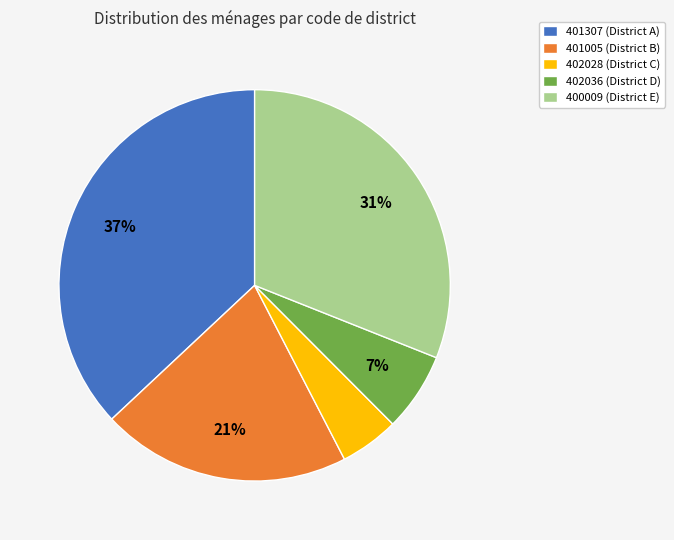

Is the sum of 401005 (District B) and 400009 (District E) greater than half?

Yes